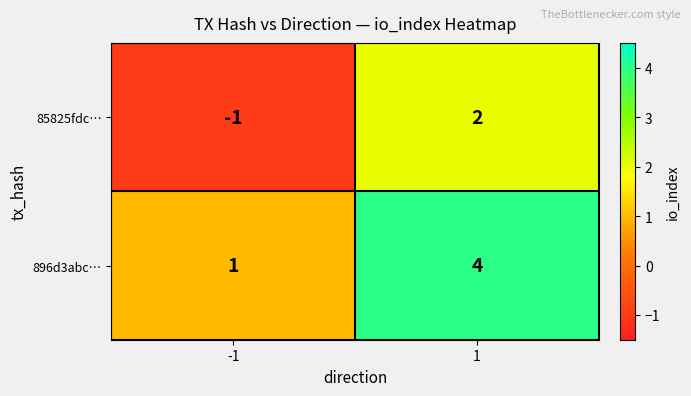

At which category is the sum across all series the highest?

1